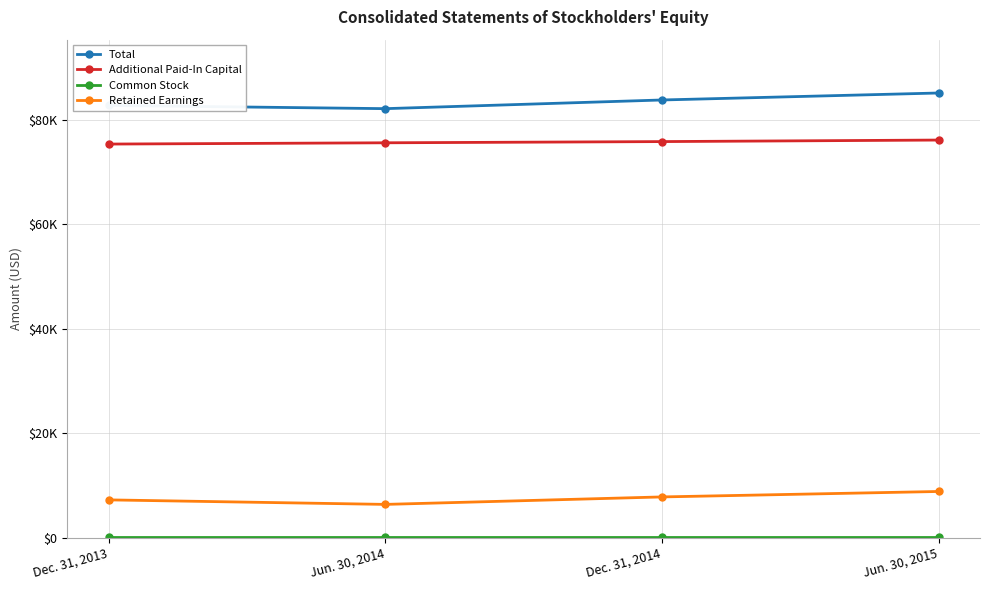

Does the chart have visible grid lines?

Yes